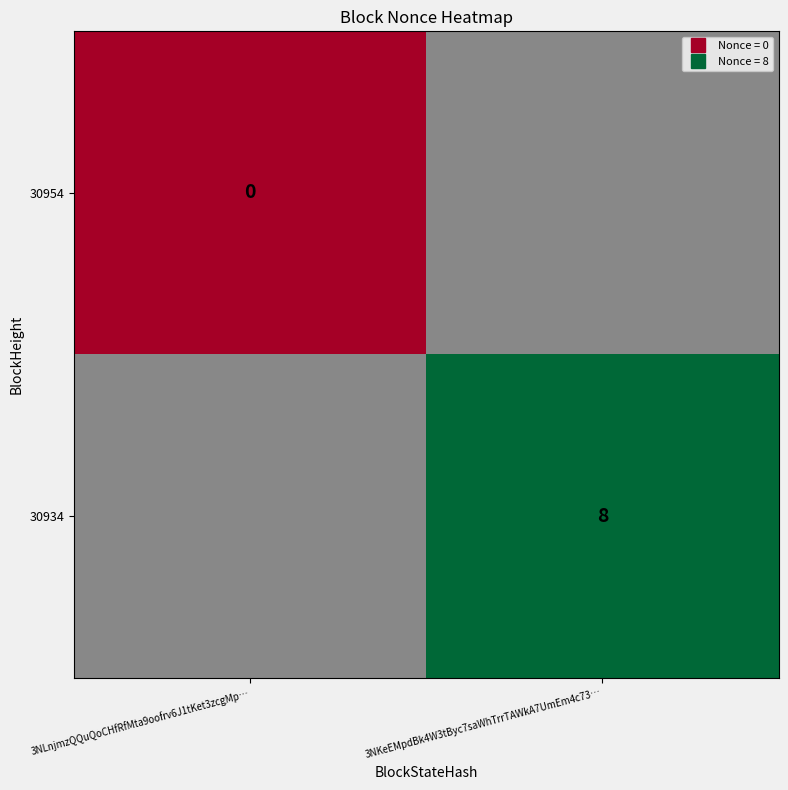

At how many categories does at least one series exceed 4?

1